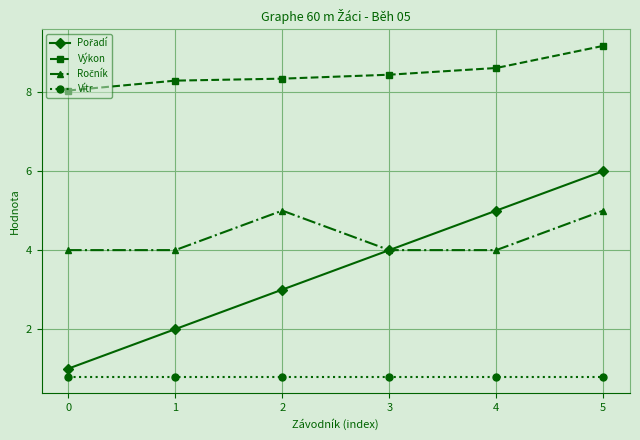

What is the value of the Výkon point at the 2nd from the left?

8.3